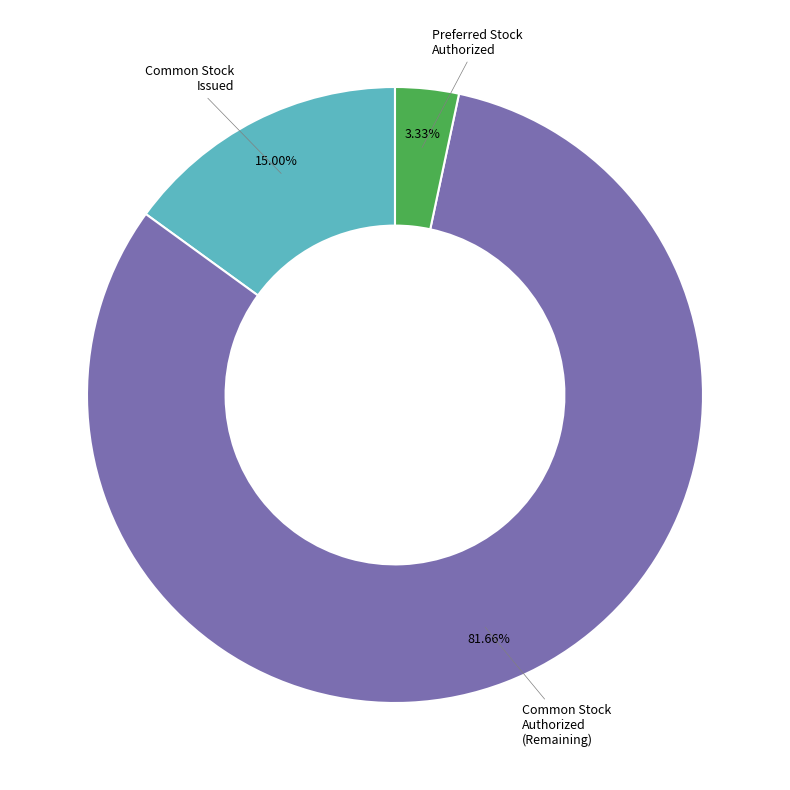

Is there a majority slice in this chart?

Yes